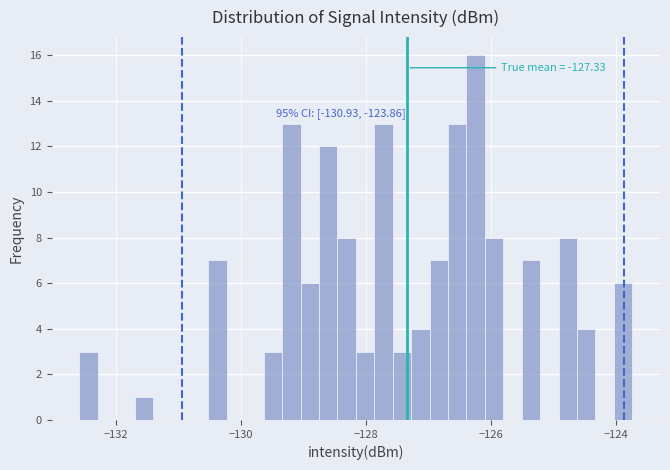

Read against the x-axis, roughly where is the centre of the tallest bar?

-126.2